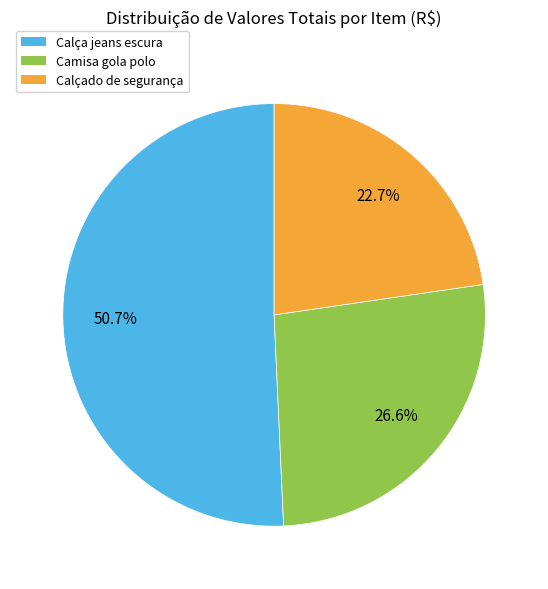

Which has a higher value, Camisa gola polo or Calçado de segurança?

Camisa gola polo